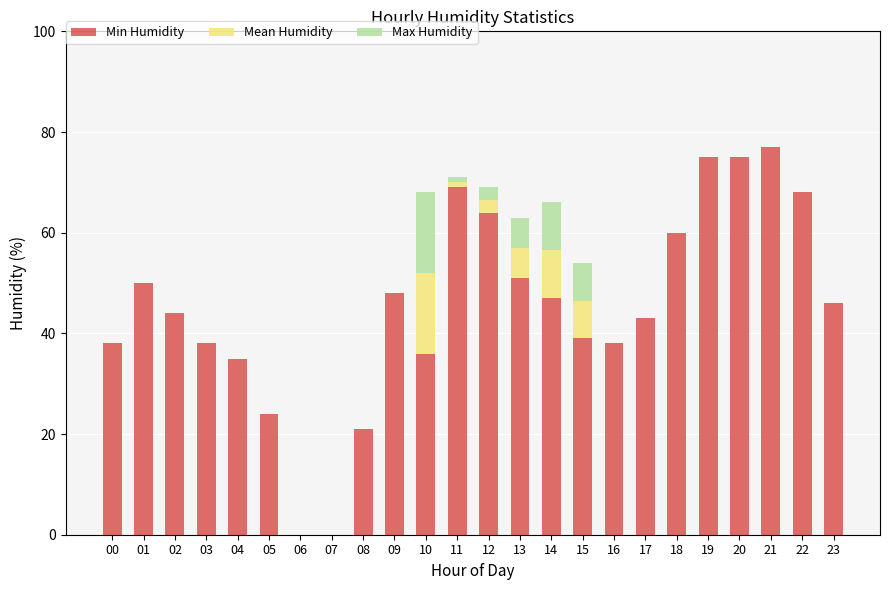

True or false: Min Humidity has a value of 53.2 at 06.

False